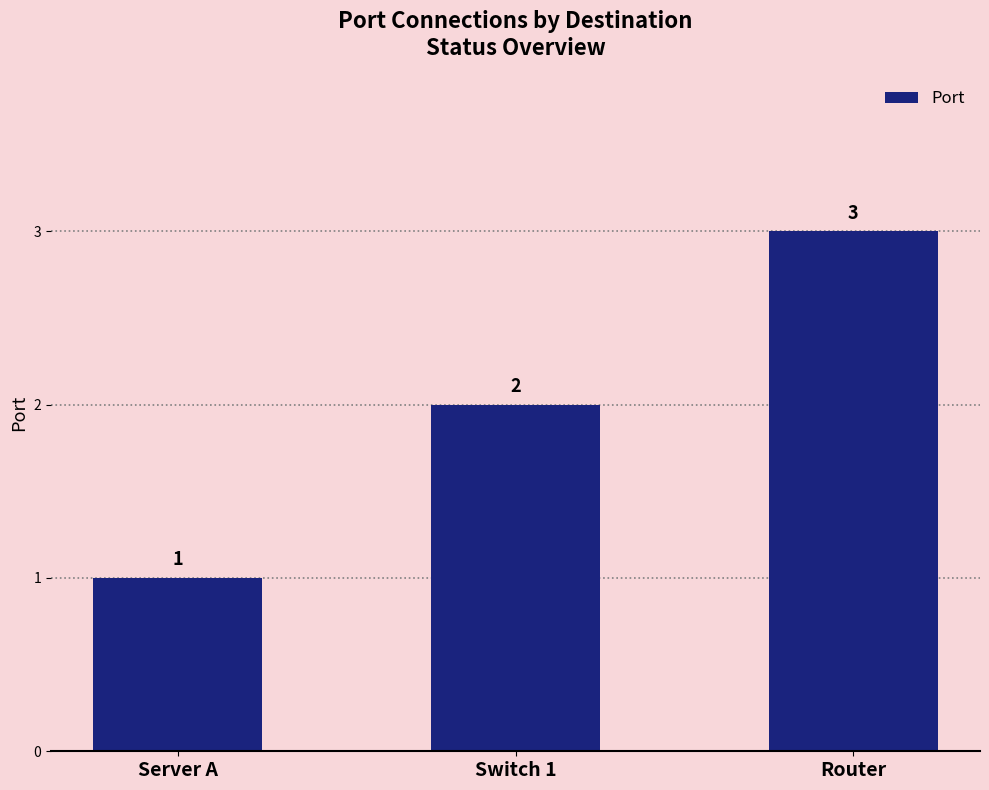

Are the bars horizontal?

No